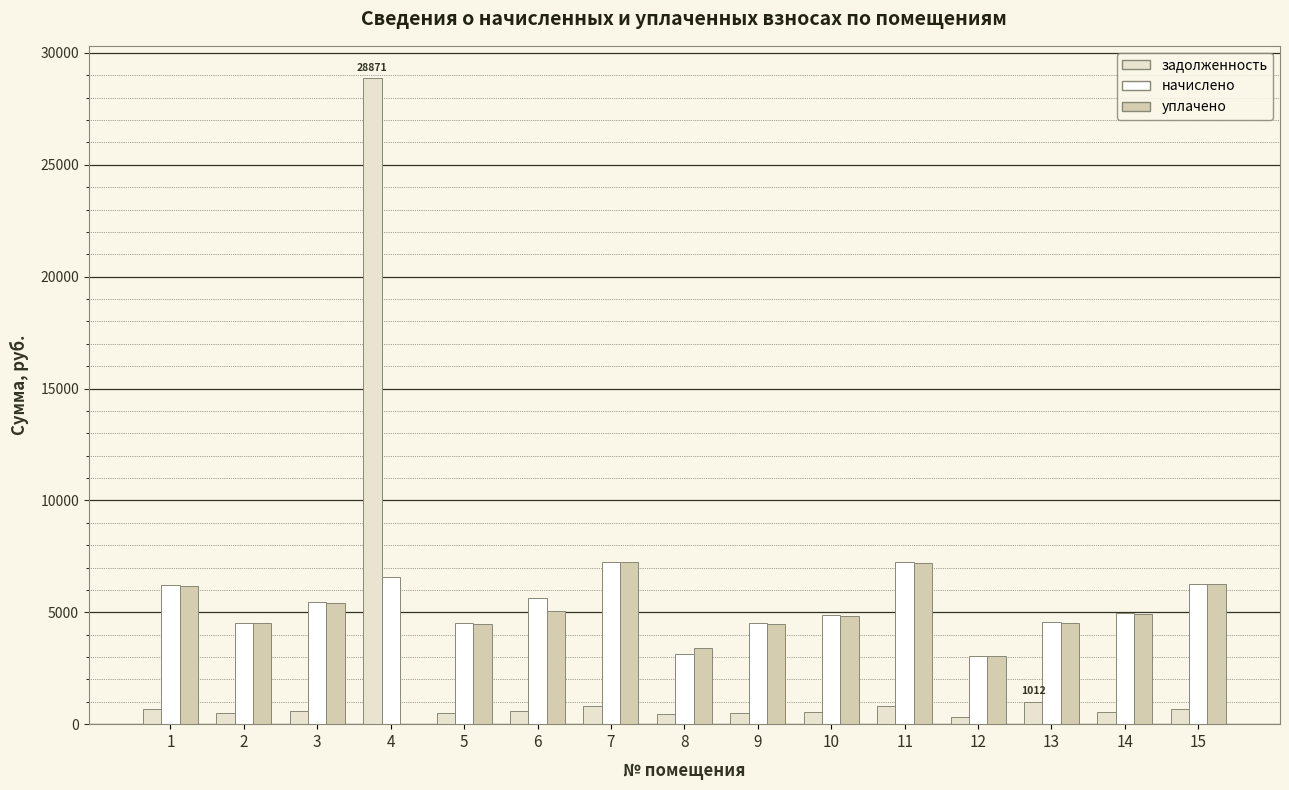

What is the sum of all начислено values?

78696.6